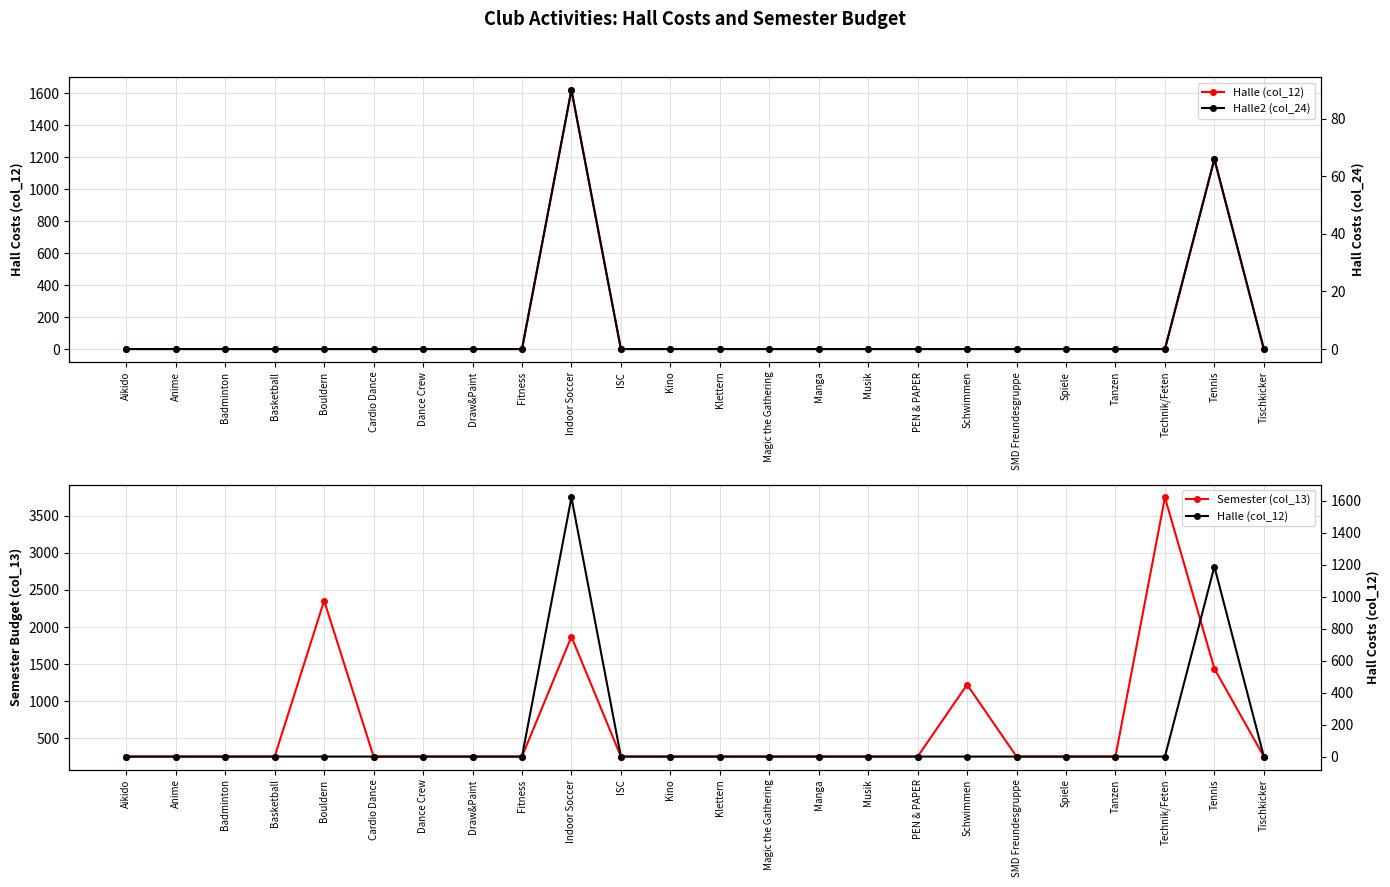

What are all the series names shown in the legend?

Halle (col_12), Semester (col_13), Halle2 (col_24)